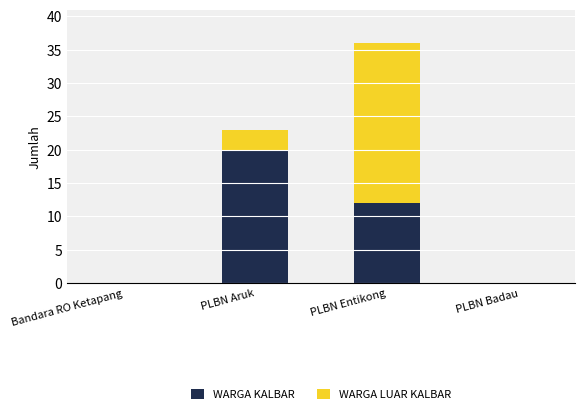

What is the sum of all WARGA KALBAR values?

32